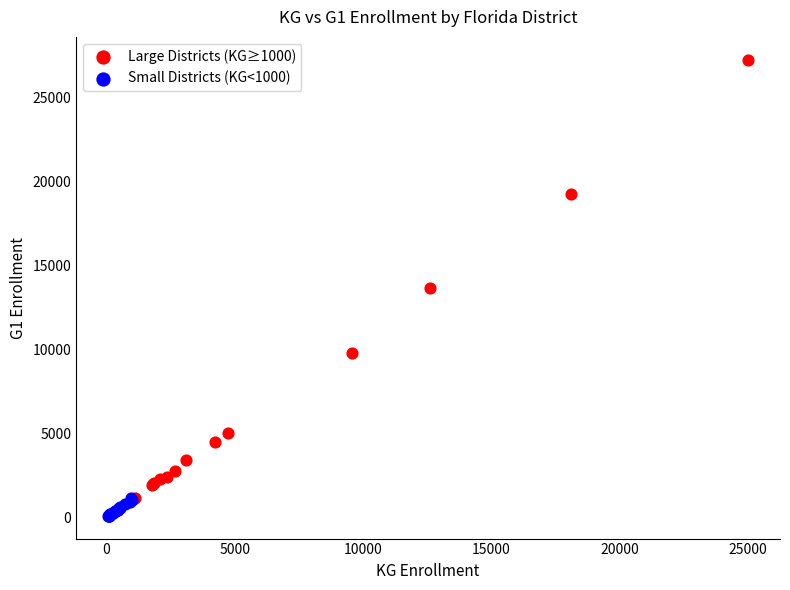

What are all the series names shown in the legend?

Large Districts (KG≥1000), Small Districts (KG<1000)